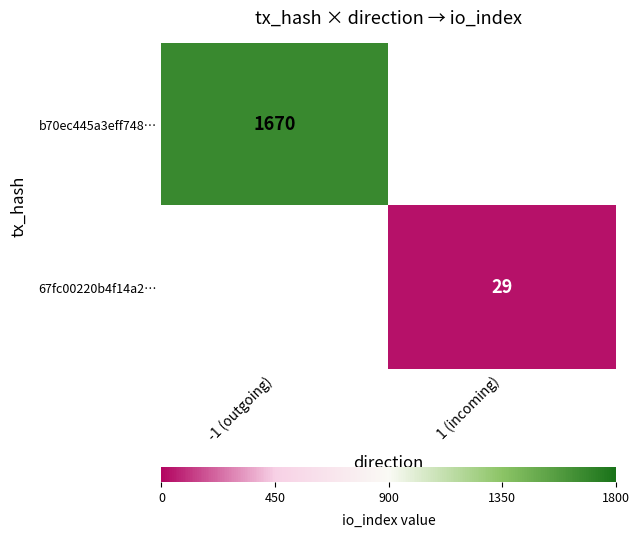

The value of 67fc00220b4f14a2… at 1 (incoming) is 10.6. True or false?

False